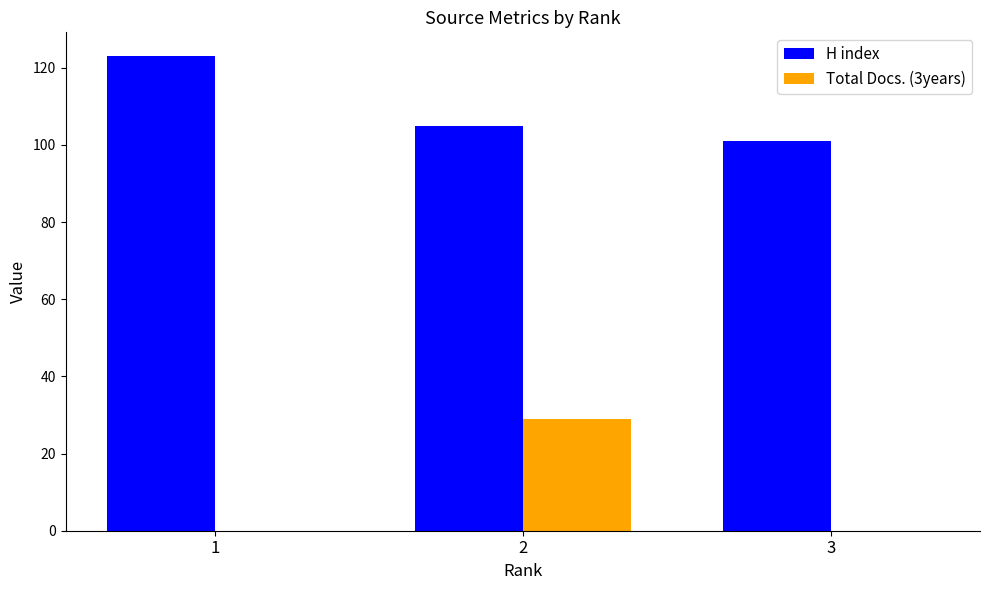

Is it true that Total Docs. (3years) equals 0 at 3?

True